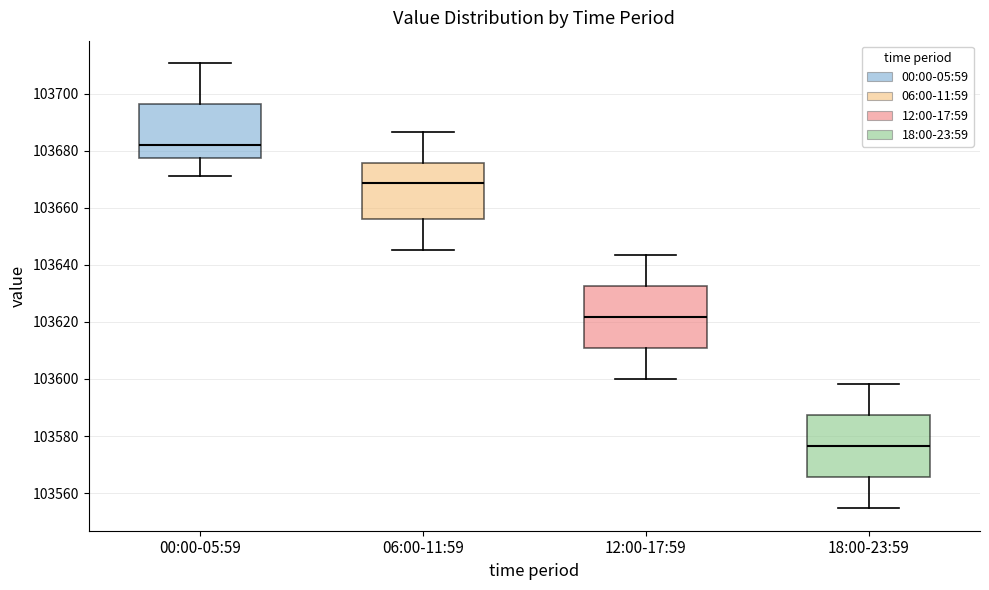

Where does the upper whisker of the box for 00:00-05:59 end on the y-axis? The values are not printed on the chart, so give them approximately, as read against the axis.

103710